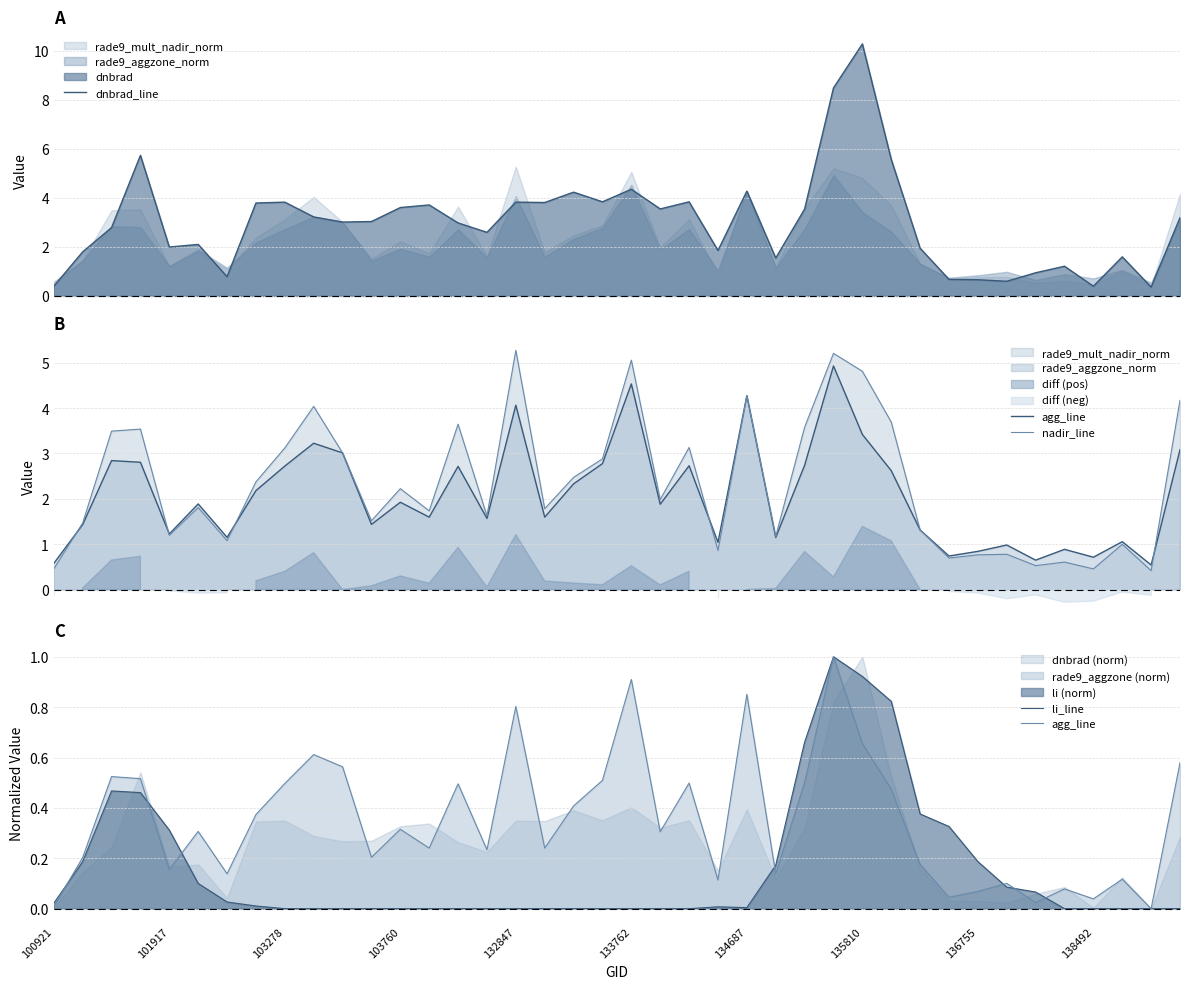

What is the highest value of the dnbrad_line series?

10.3